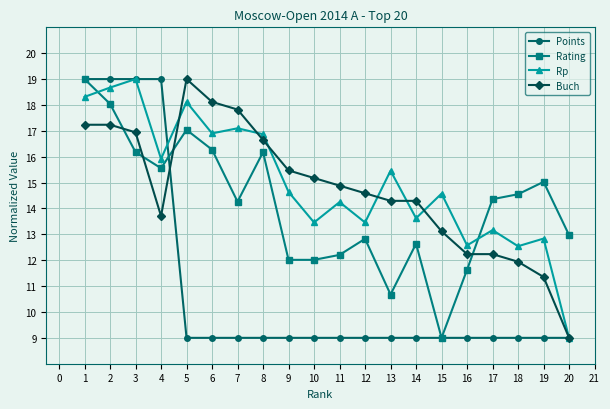

True or false: Buch and Rating intersect in this chart.

True